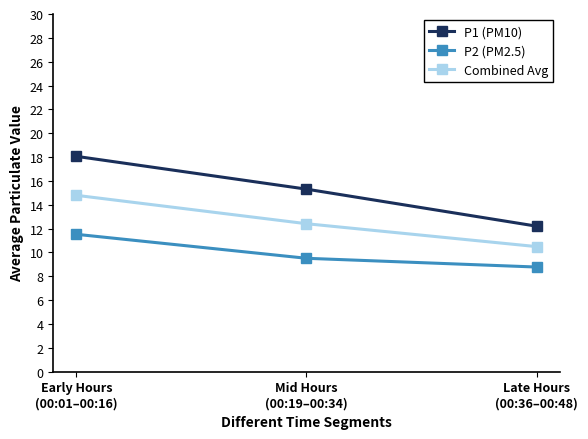

Where is Combined Avg nearest to the value 12?

Mid Hours
(00:19–00:34)